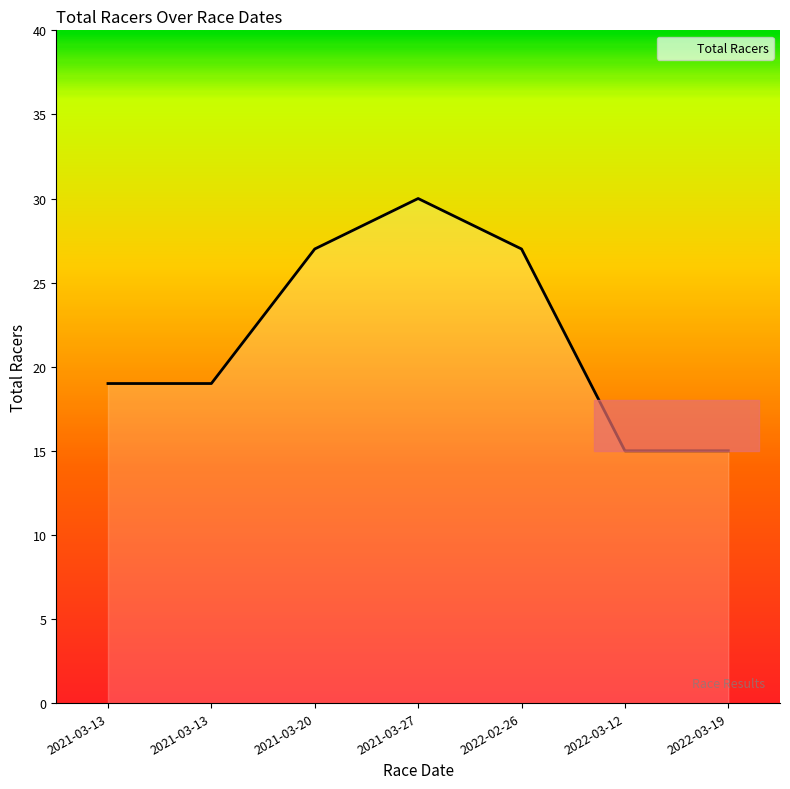

At which label is the value closest to 22?

2021-03-13